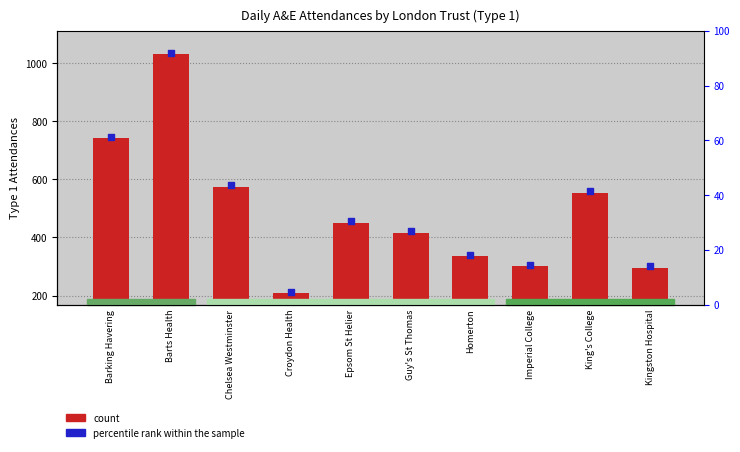

What is the total value across all series at Chelsea Westminster?

976